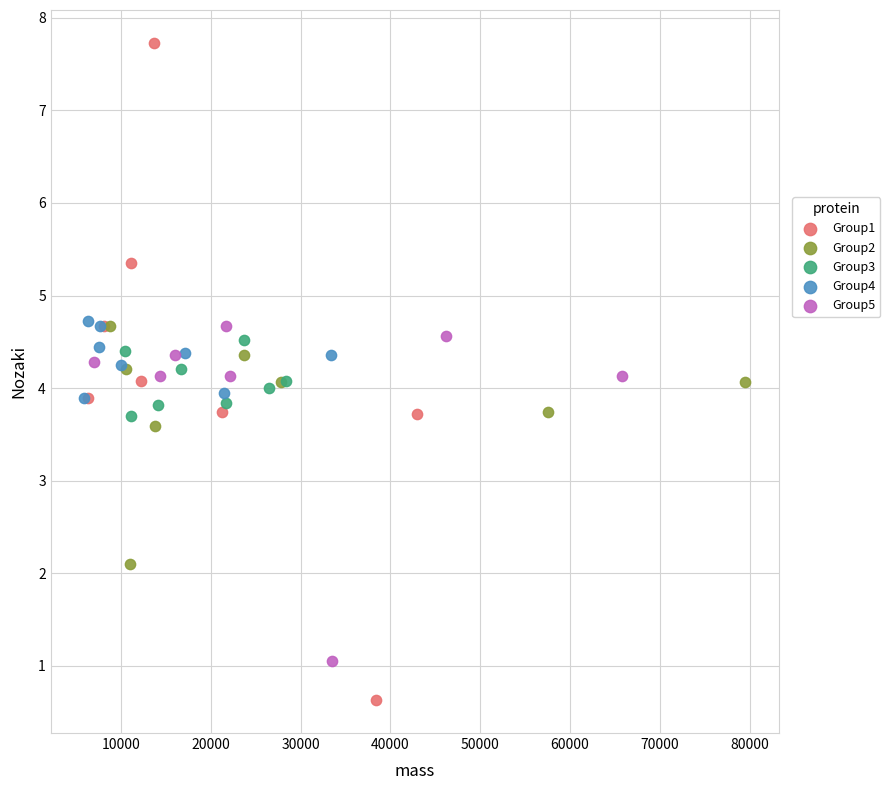

What are all the series names shown in the legend?

Group1, Group2, Group3, Group4, Group5